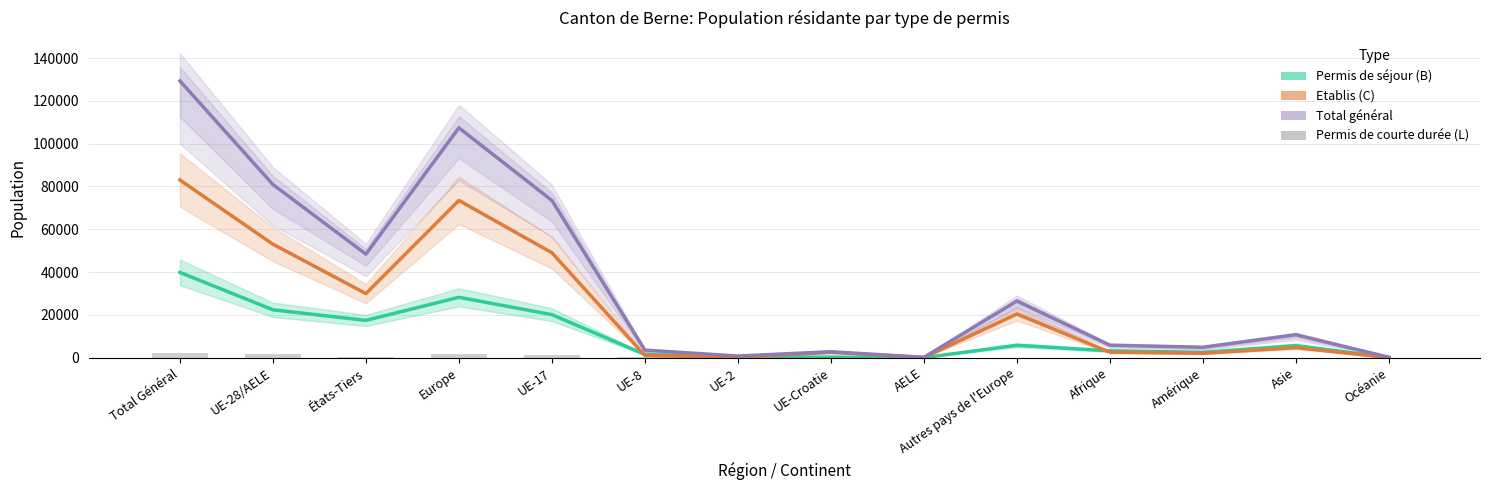

What position from the left is Asie?

13